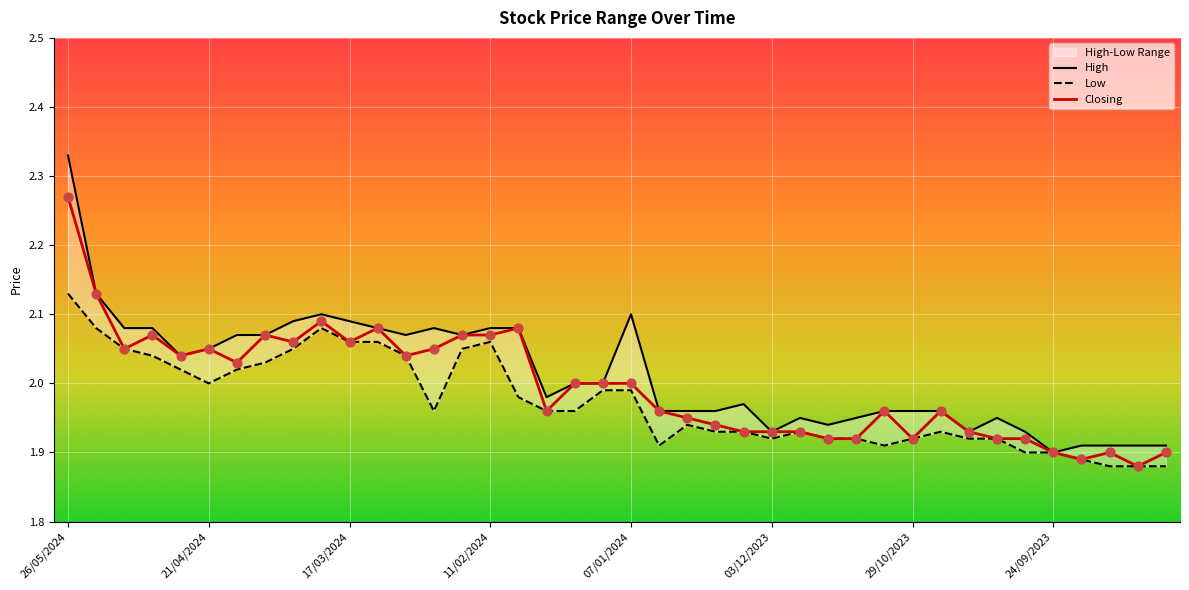

Which series has the largest Y range (max minus min)?

High